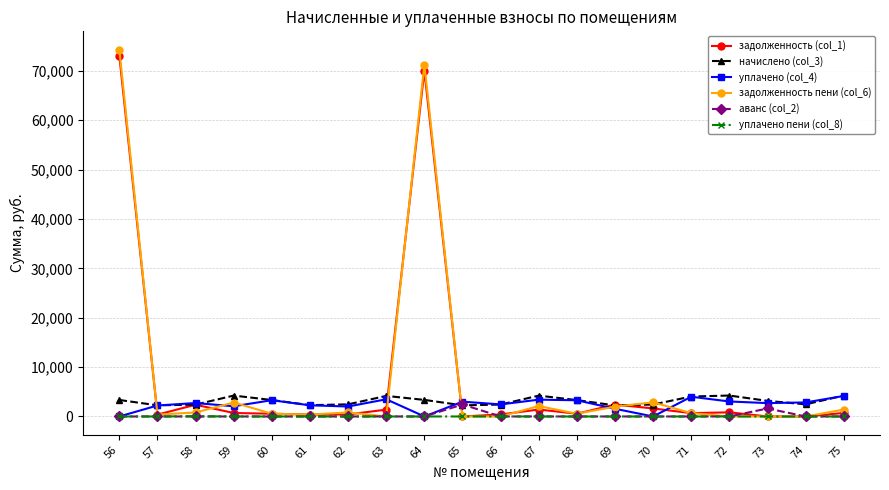

Which series has the largest range (max minus min)?

задолженность пени (col_6)